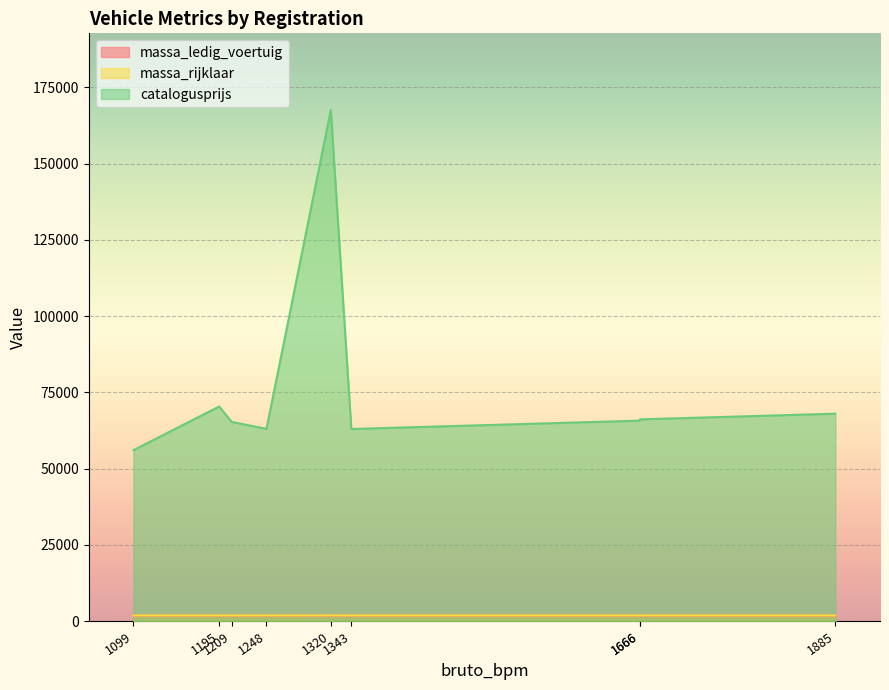

What is the sum of all massa_rijklaar values?

16365